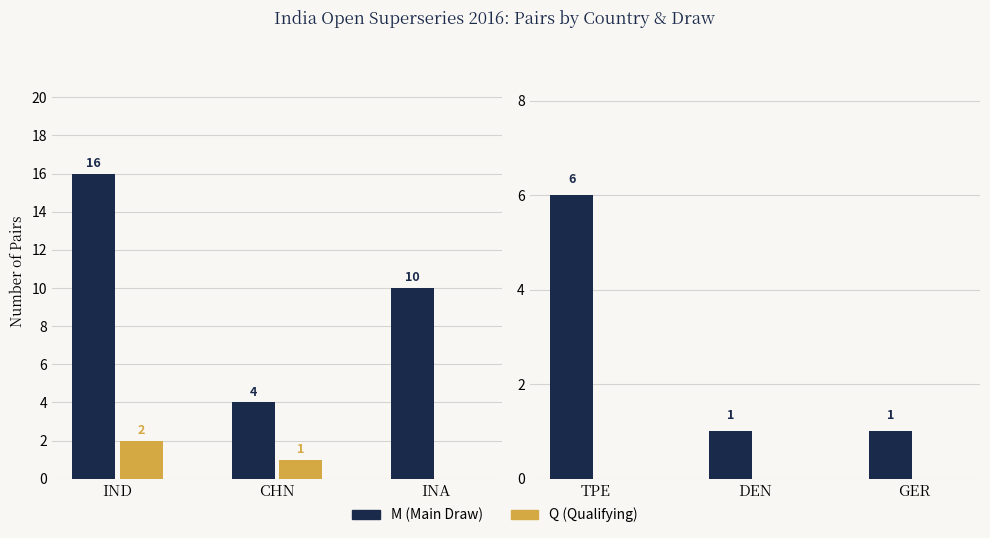

Rank the series by their maximum value, from lowest to highest.

Q (Qualifying), M (Main Draw)